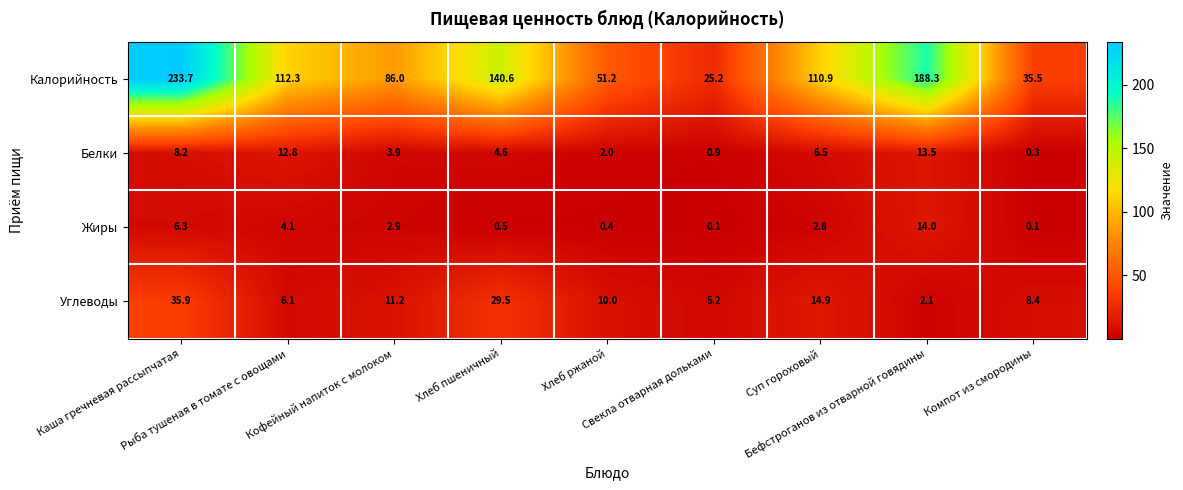

Rank the series by their maximum value, from highest to lowest.

Калорийность, Углеводы, Жиры, Белки